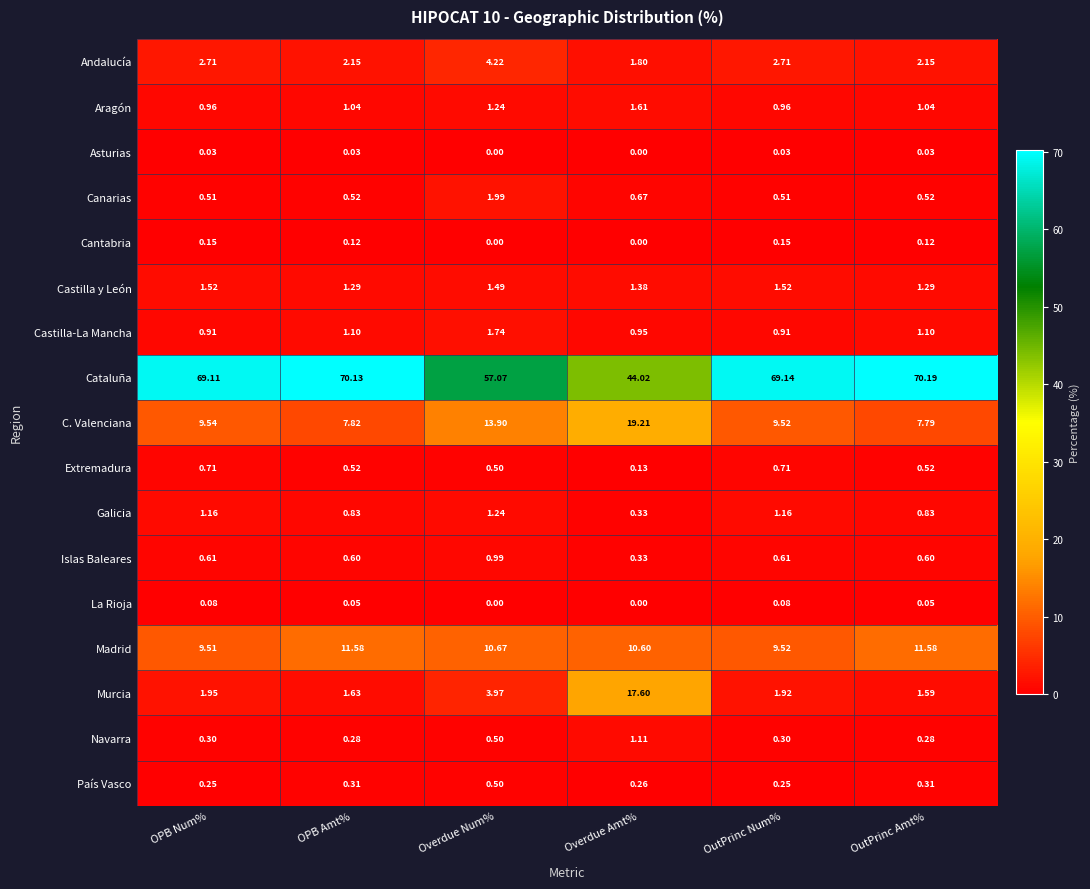

At which category is the sum across all series the highest?

Overdue Num%